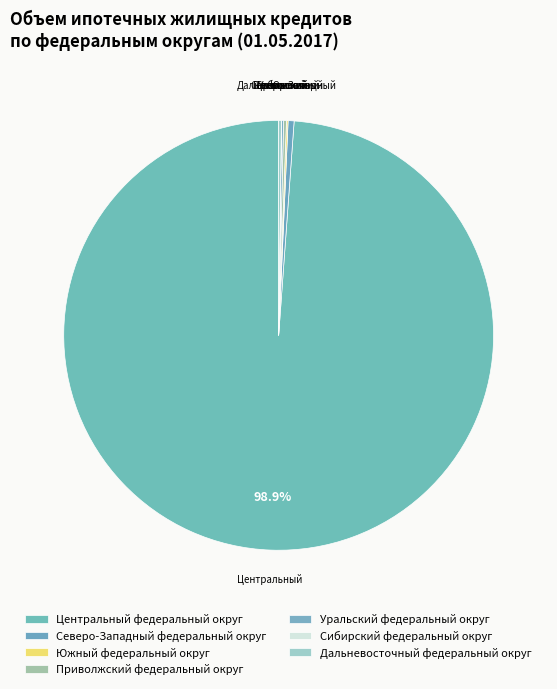

The Северо-Западный федеральный округ slice represents 10% of the pie. True or false?

False